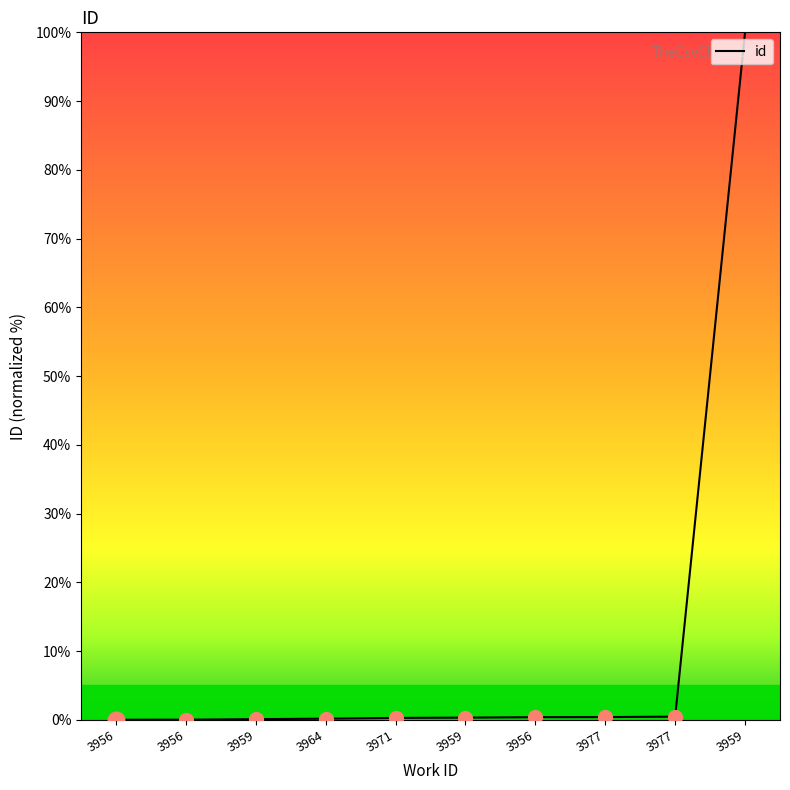

Reading left to right, list all the values displayed in this chart.

3956=0.0	3956=0.0	3959=0.1	3964=0.2	3971=0.3	3959=0.3	3956=0.4	3977=0.4	3977=0.5	3959=100.0